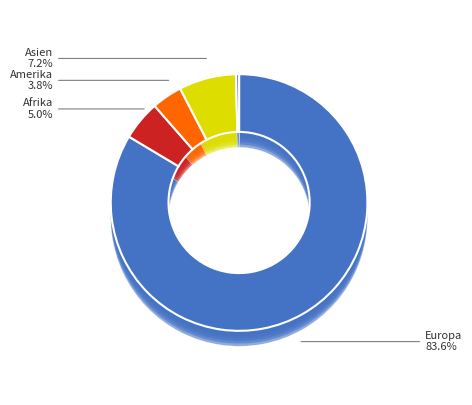

Does Europa account for over 50% of the chart?

Yes